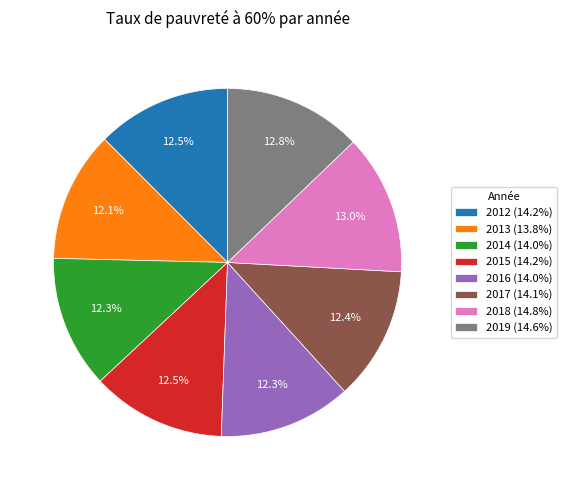

How many segments does this pie chart have?

8